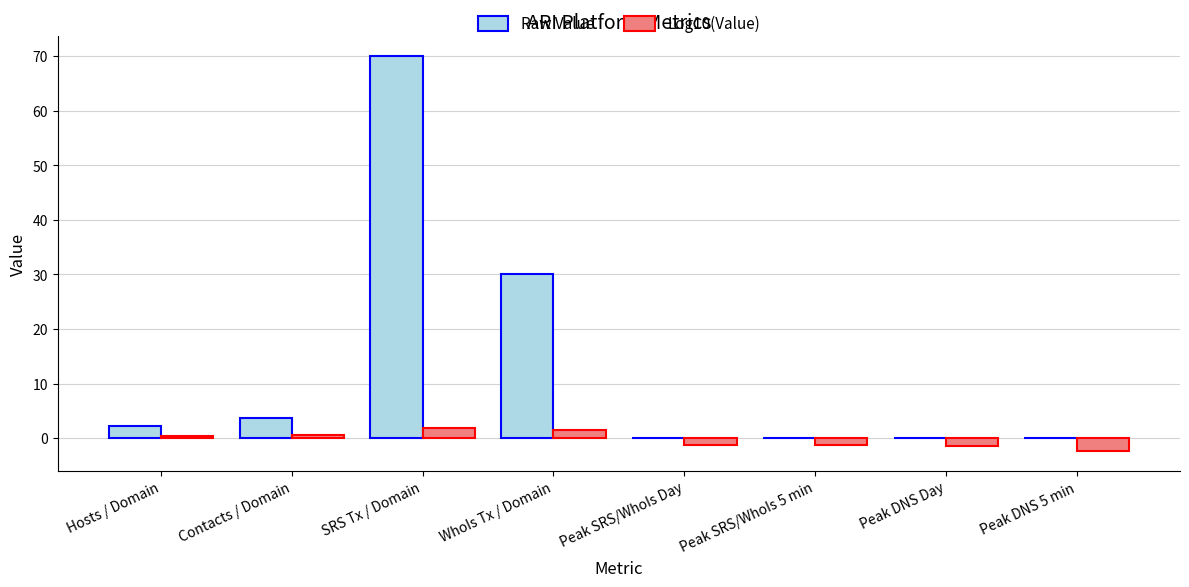

How many distinct data groups are displayed?

2